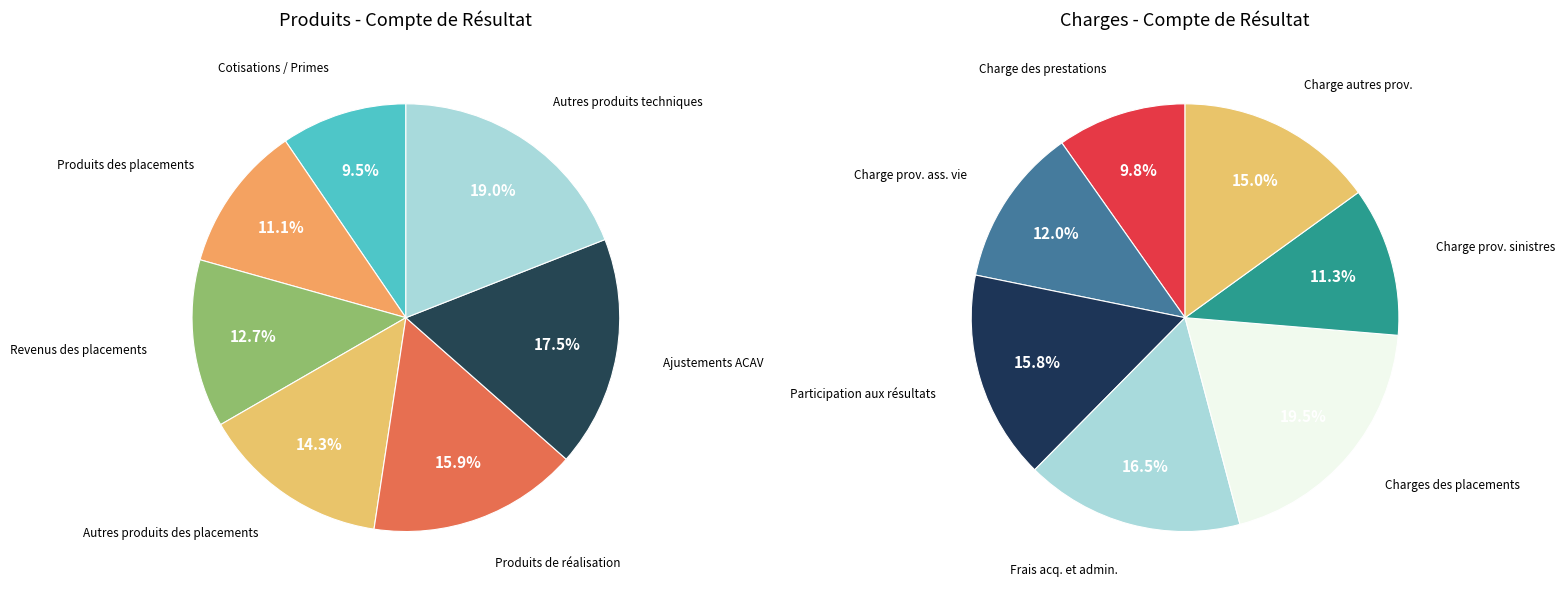

To the nearest percent, what percentage of the pie is 4?

20%